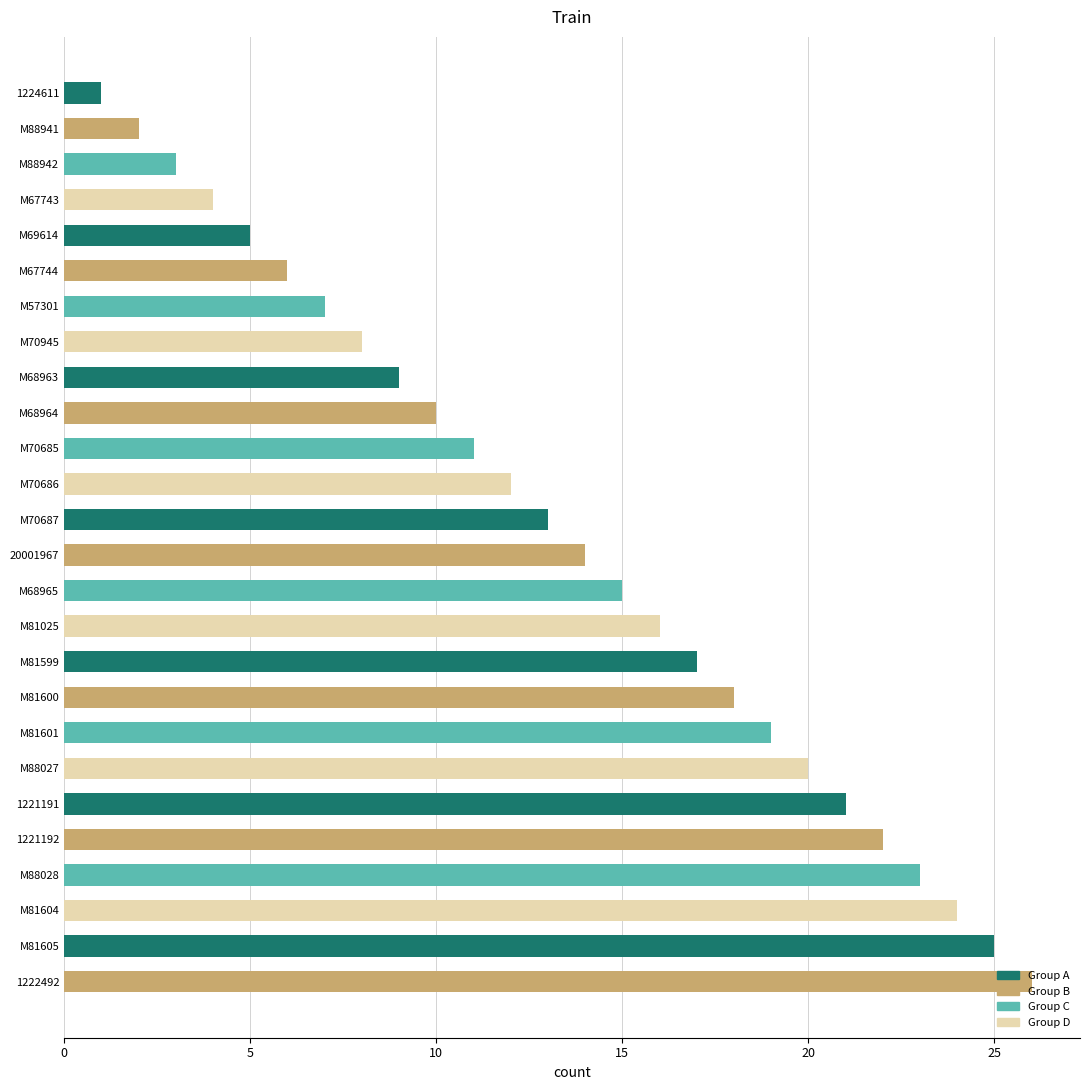

At which label is the value closest to 13?

M70687